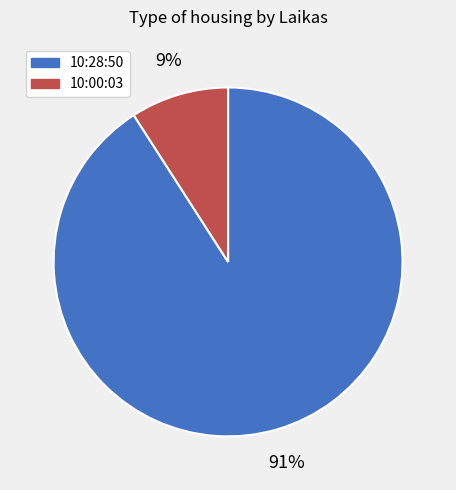

Between 10:00:03 and 10:28:50, which is larger?

10:28:50